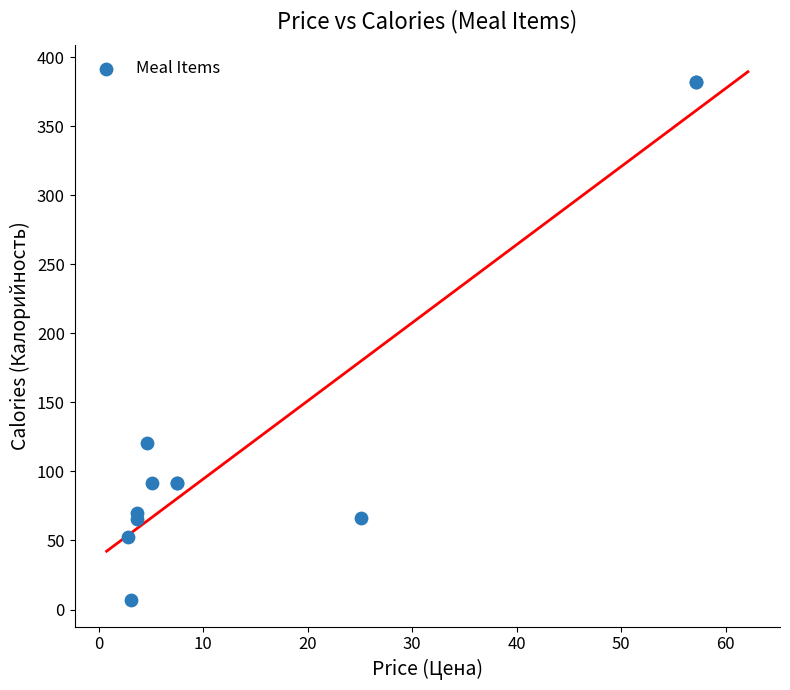

What Y value in the scatter plot is closest to 194?

120.5